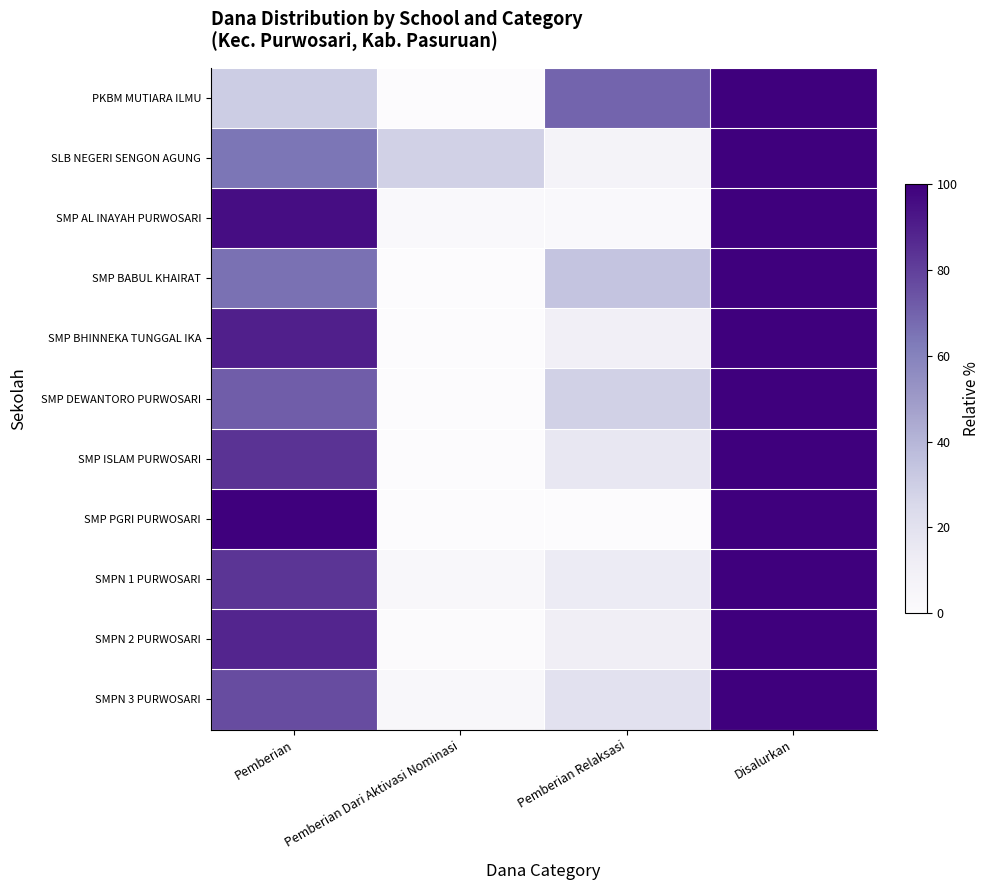

Which has a higher value, Pemberian Relaksasi or Pemberian Dari Aktivasi Nominasi?

Pemberian Relaksasi